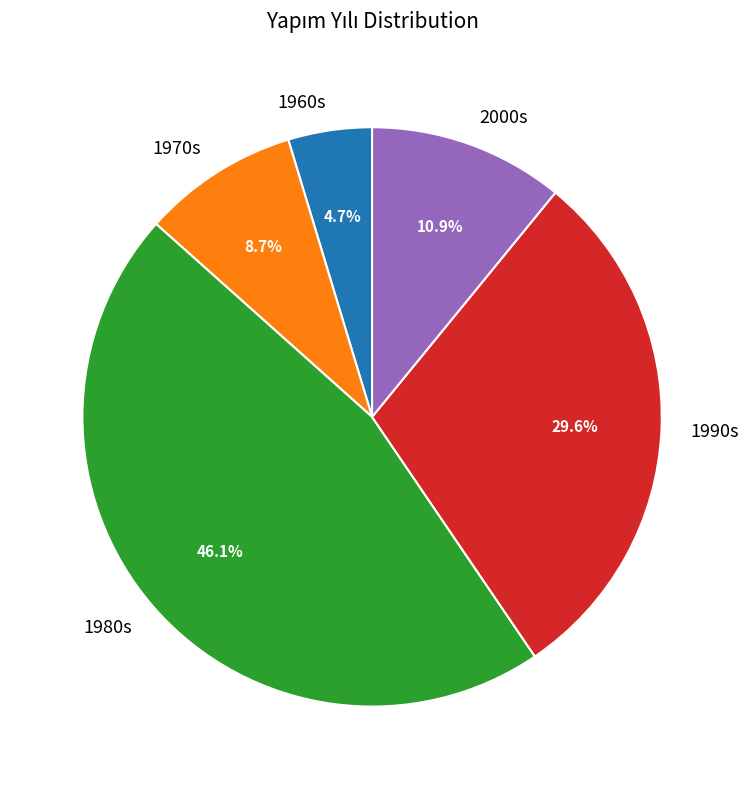

Combined, what portion of the pie is 2000s and 1960s?

15.6%